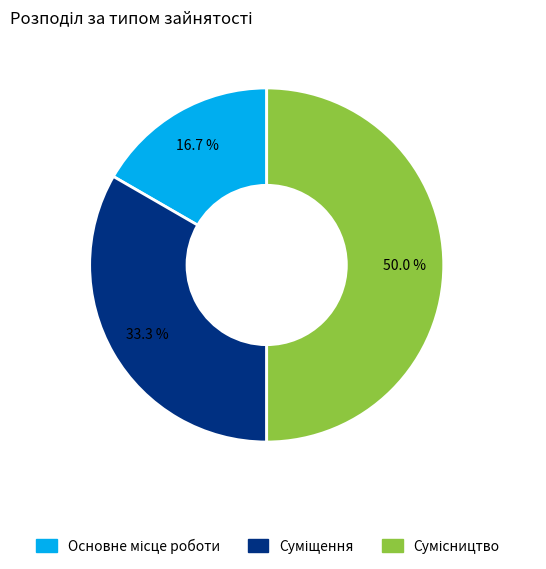

Is there any slice that represents more than half of the pie?

No